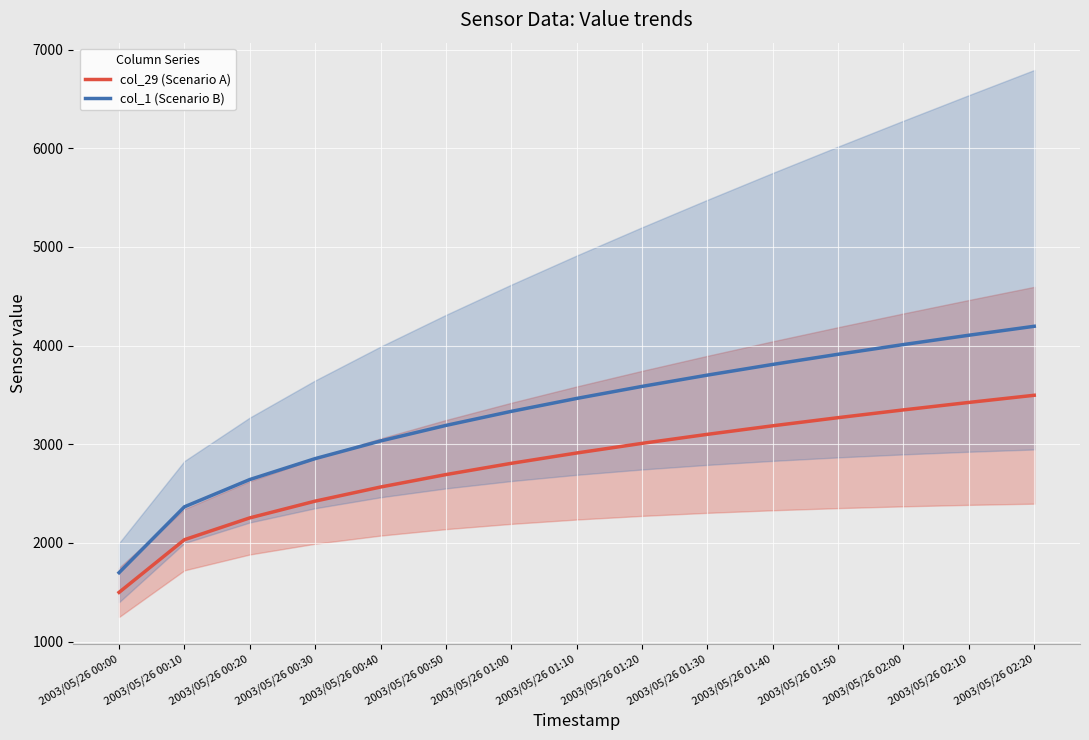

How many lines are shown in the chart?

2